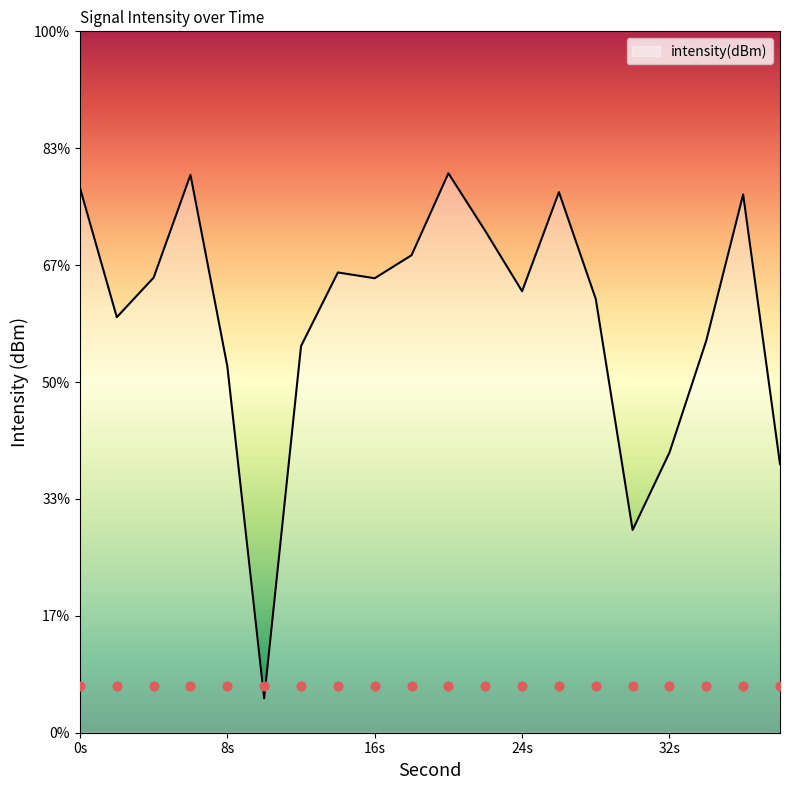

Which has a higher value, 32 or 30?

32